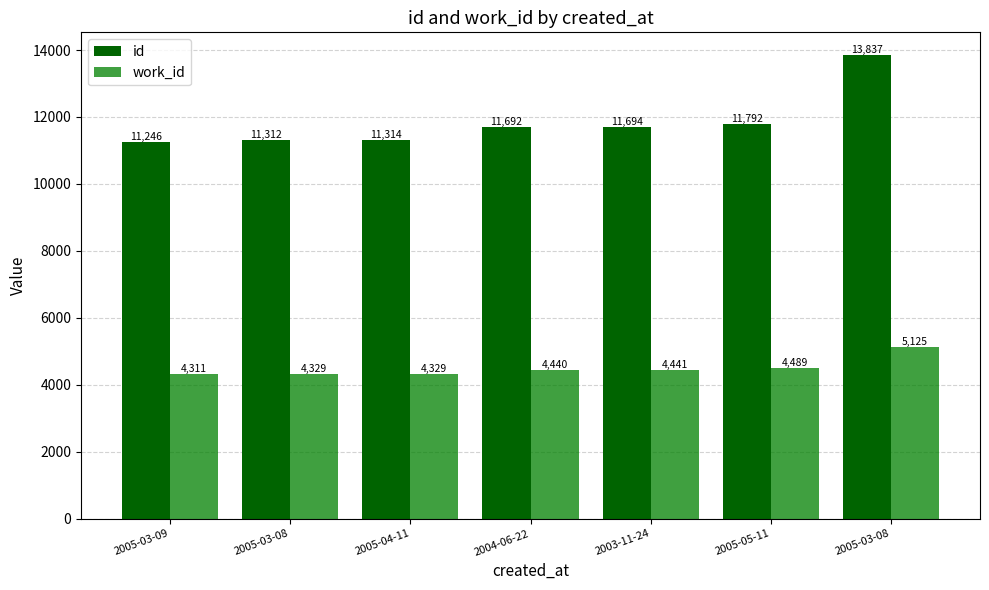

How many values in the work_id series are below 4440?

3